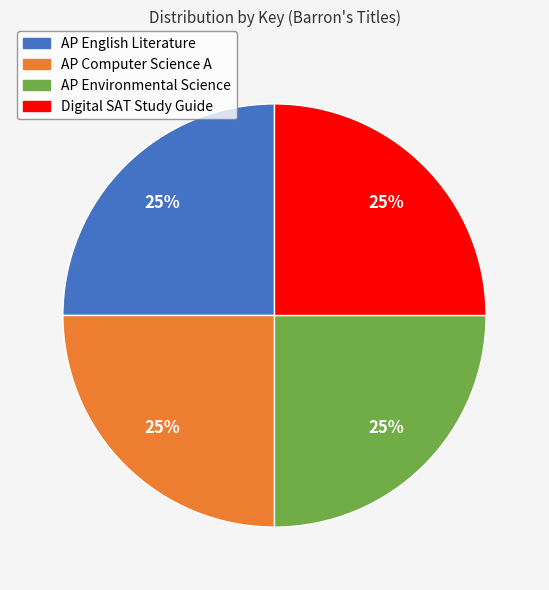

To the nearest percent, what portion does AP Environmental Science represent?

25%